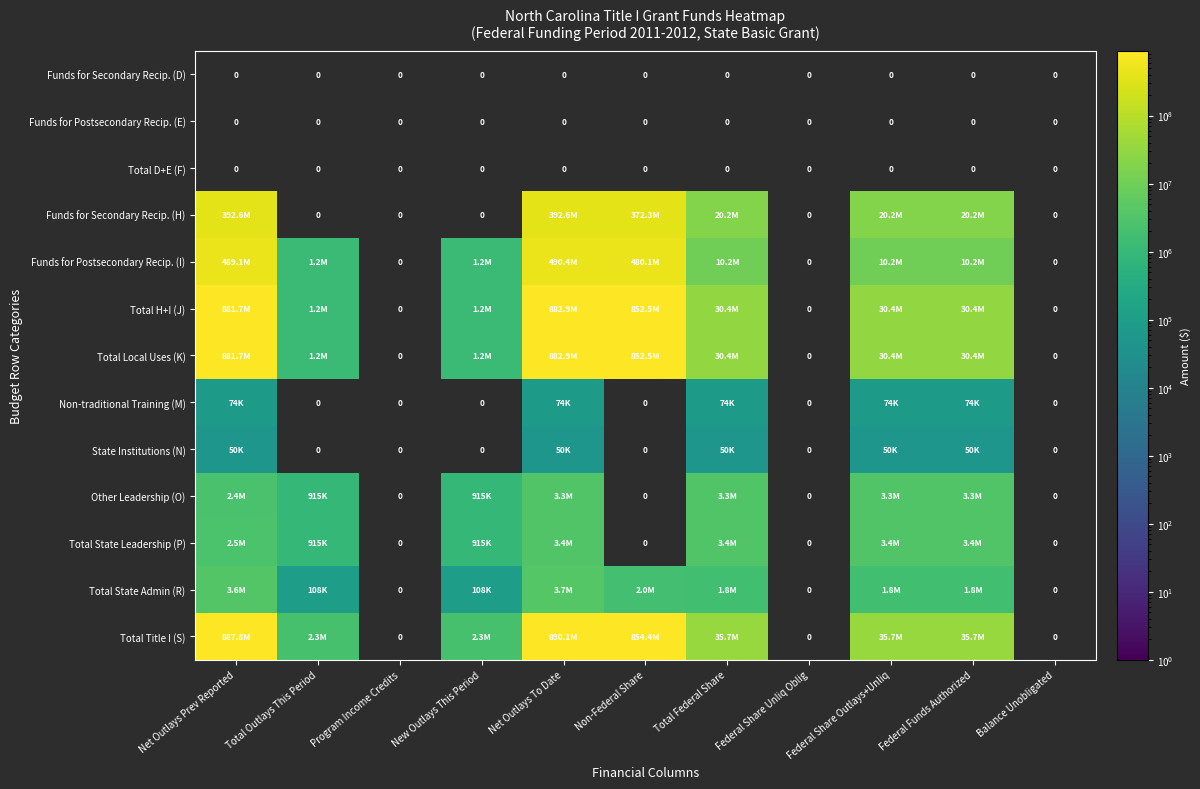

Which series changed the most between Net Outlays Prev Reported and Non-Federal Share?

Total Title I (S)